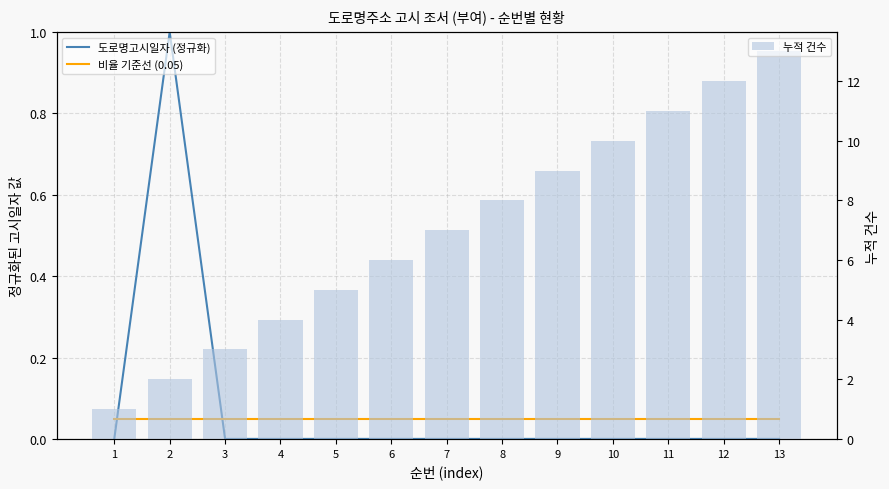

Where is 비율 기준선 (0.05) nearest to the value 0?

1